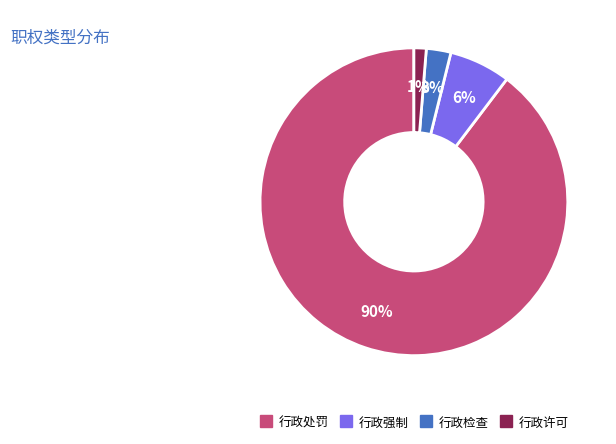

What percentage is the 行政检查 slice, to the nearest percent?

3%